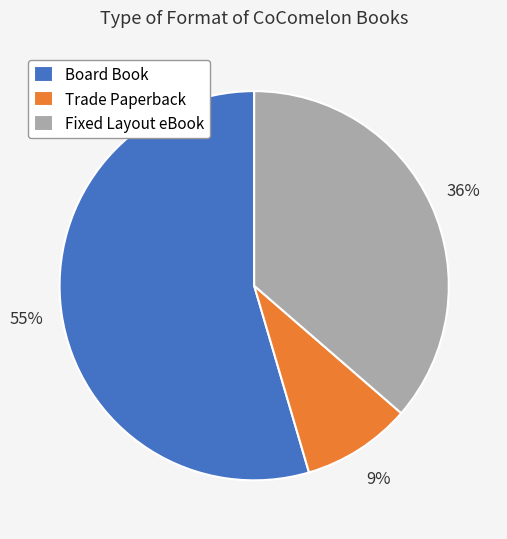

What percentage is the Trade Paperback slice, to the nearest percent?

9%